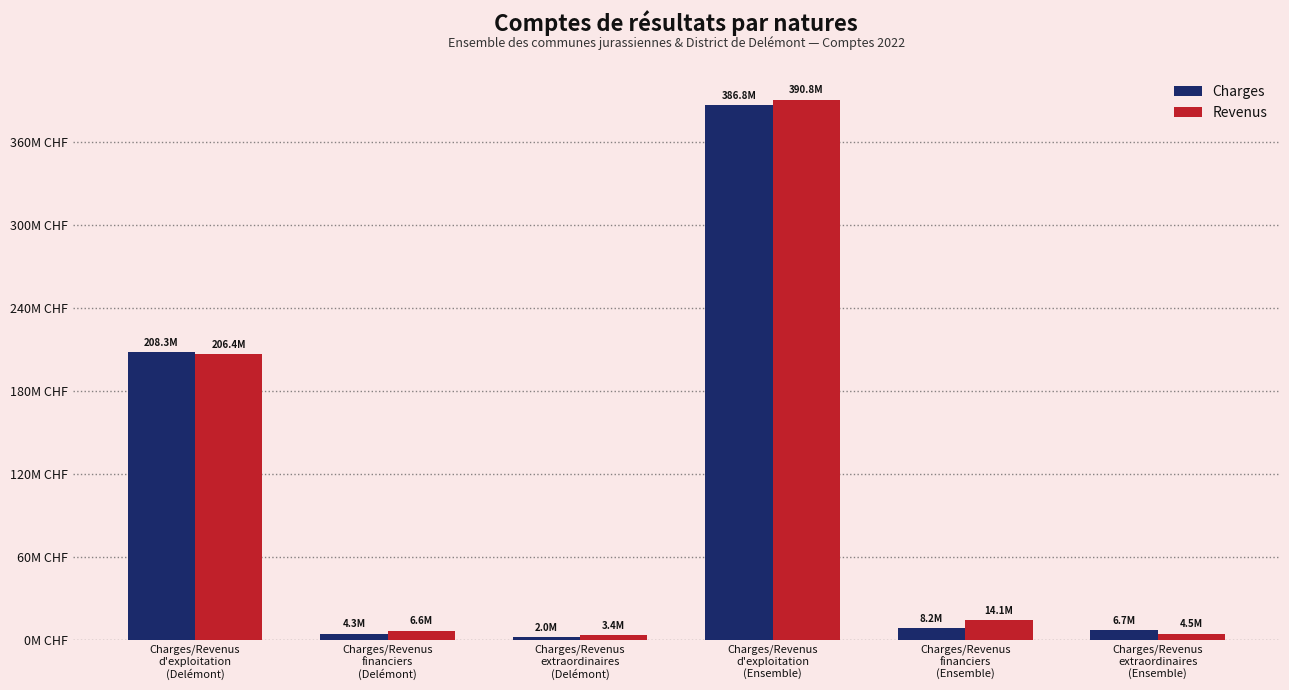

Reading left to right, transcribe all the data shown in this chart.

Charges: 208314792.4	4341042.3	2037127.7	386803328.6	8237138.9	6661203.8
Revenus: 206418601.2	6595461.5	3424052.7	390767883.8	14057802.5	4457240.2